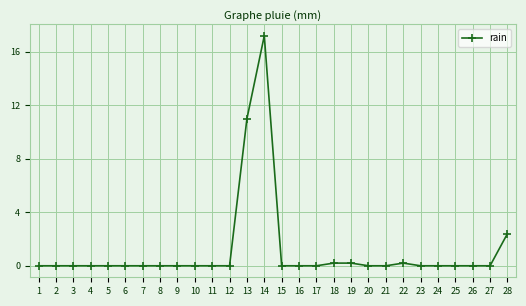

What is the sum of all values?

31.2